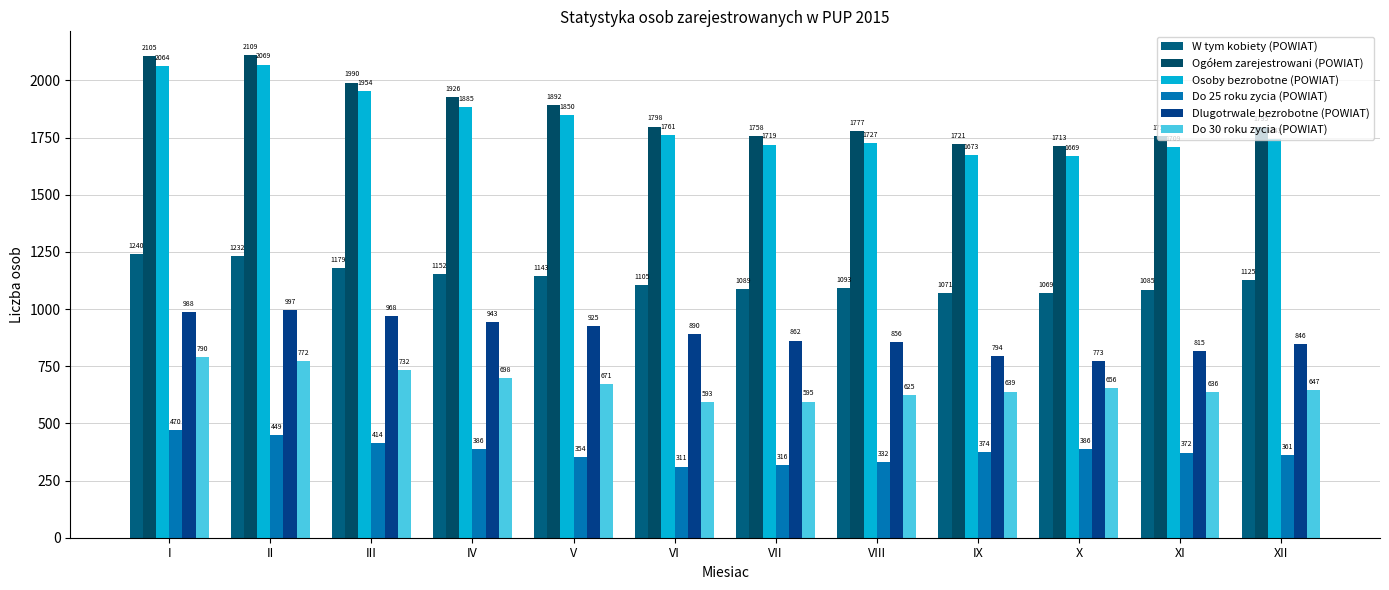

Is the value of Dlugotrwale bezrobotne (POWIAT) at V greater than the value of Do 30 roku zycia (POWIAT) at XII?

Yes